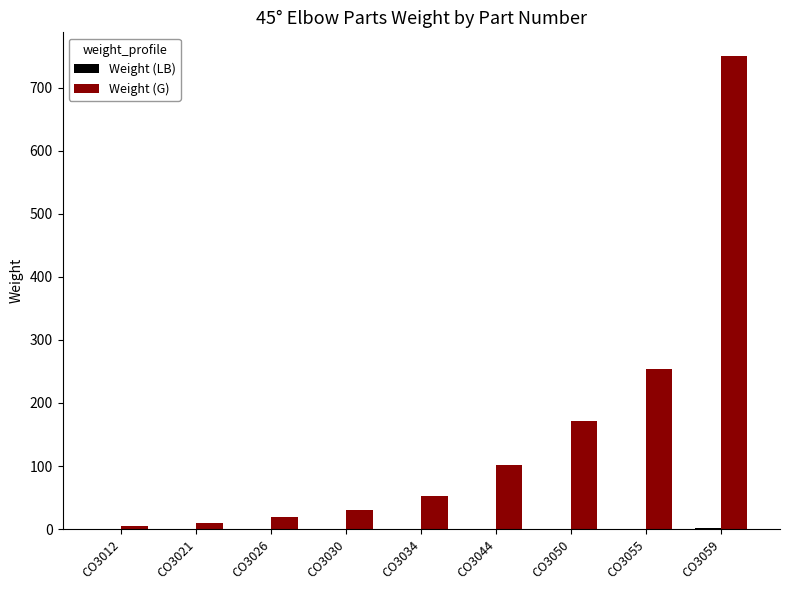

What is the spread (max minus min) of values at CO3021?

10.0